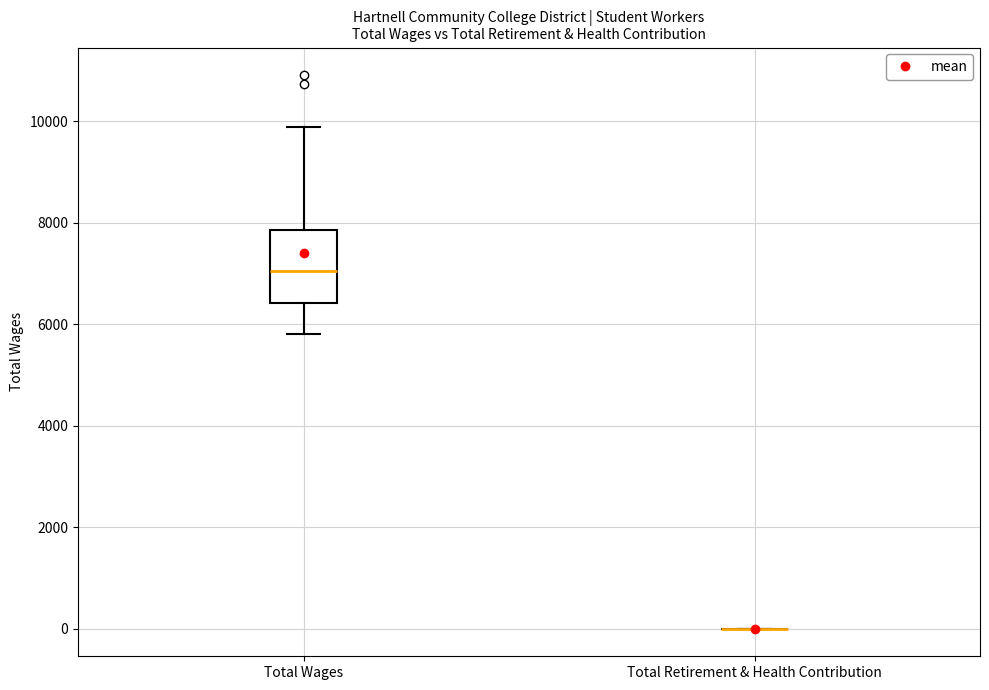

Reading left to right, transcribe this box plot: for each box, give where its median line is, the range the box spans, and where its two whiskers end, as read against the y-axis. The values are not printed on the chart, so give them approximately, as read against the axis.

Total Wages: median 7000, box 6400 to 7800, whiskers 5800 to 9800
Total Retirement & Health Contribution: box collapsed to a line at 0, whiskers 0 to 0